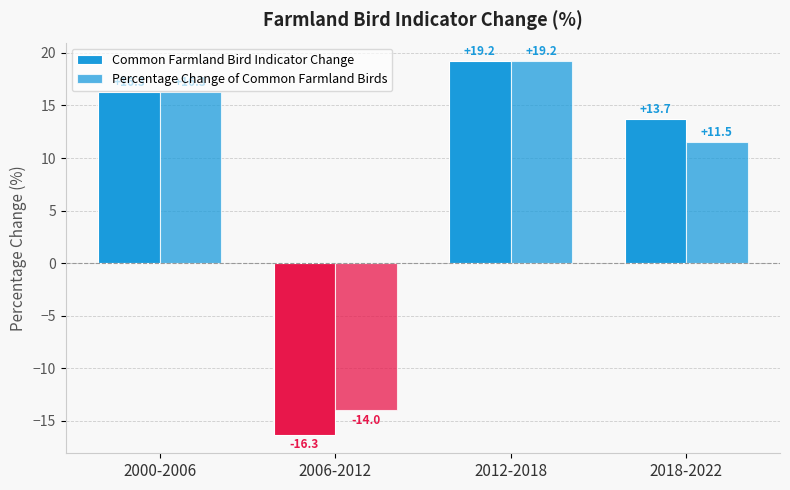

How many bars are there in total?

8